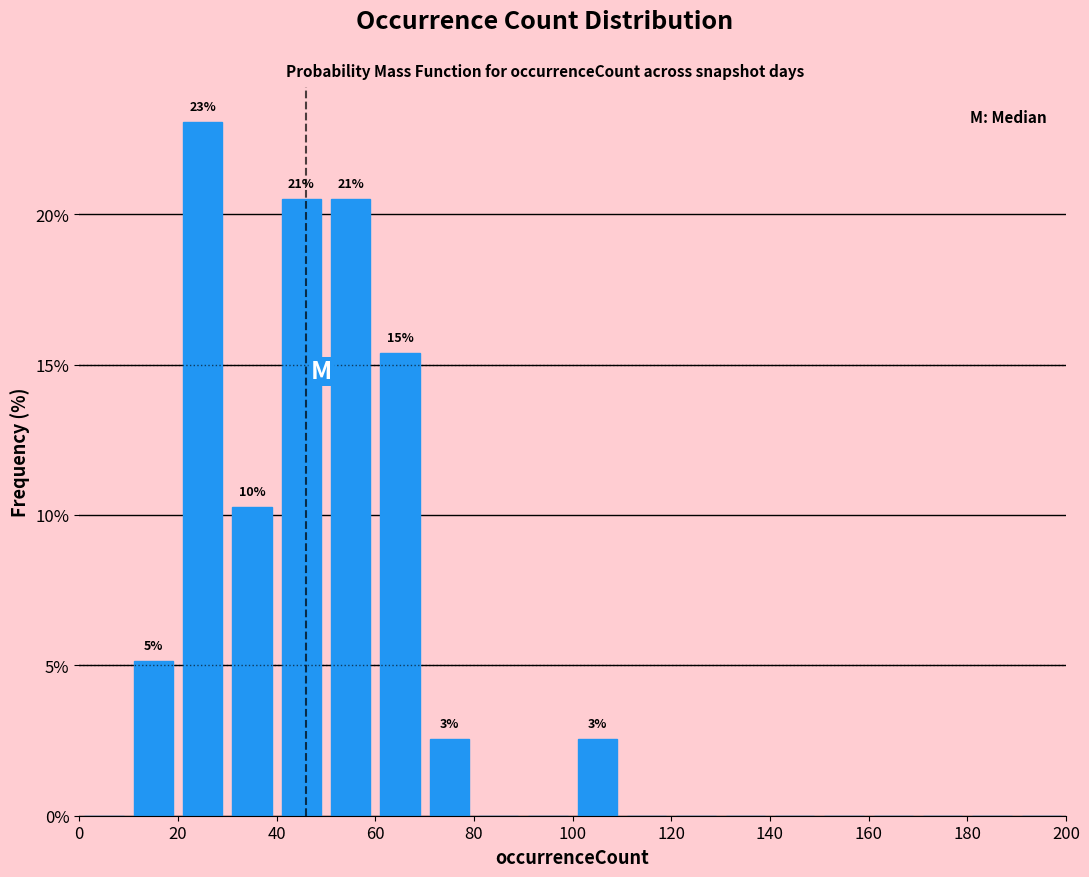

Over which range of the x-axis is the bar tallest?

20 to 30